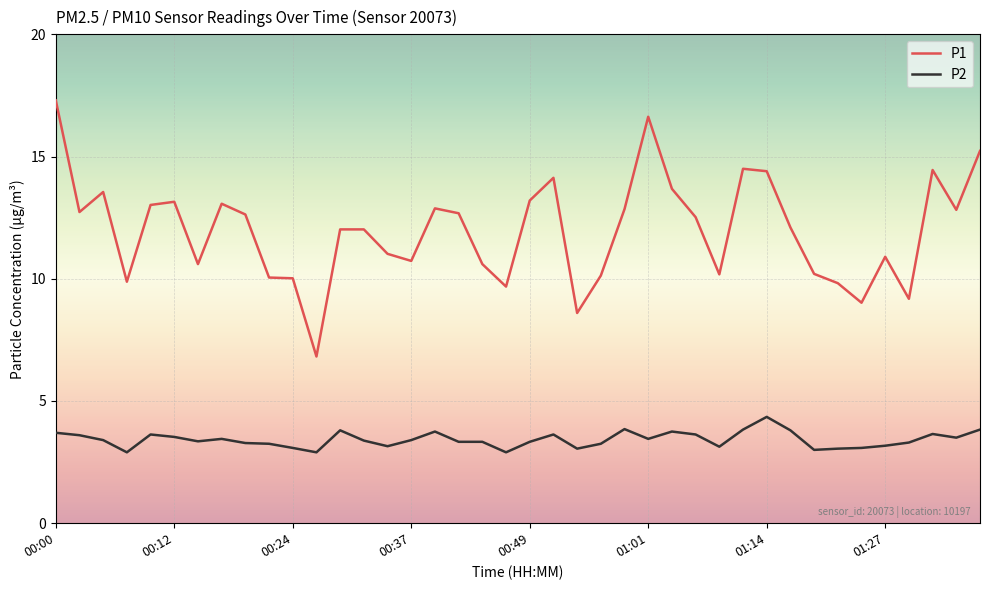

Which series has the largest range (max minus min)?

P1